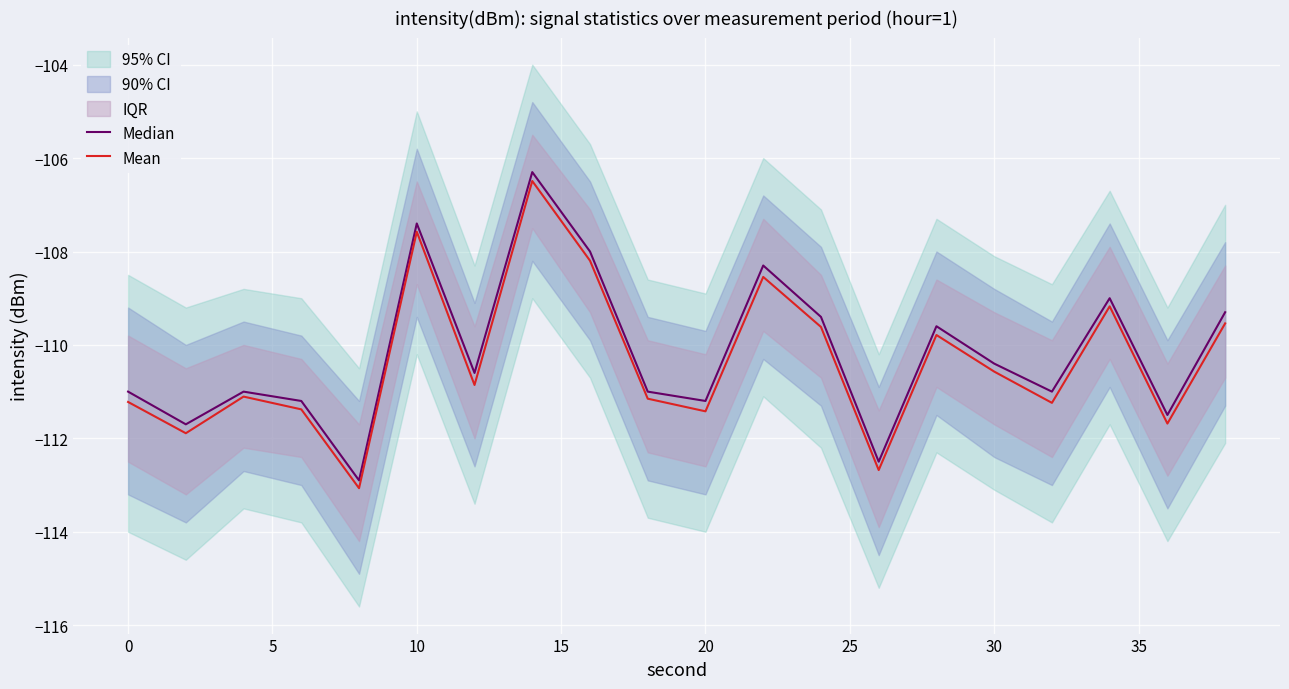

True or false: Mean has a value of -110.6 at 30.

True